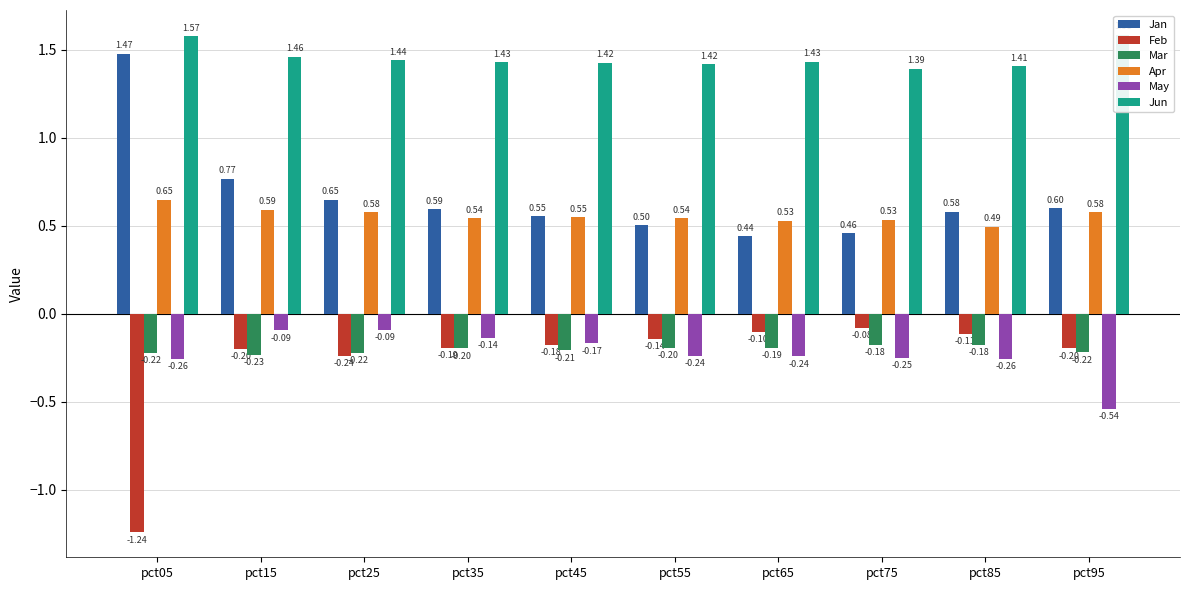

Reading right to left, list all the values displayed in this chart.

Jan: 0.6	0.6	0.5	0.4	0.5	0.6	0.6	0.6	0.8	1.5
Feb: -0.2	-0.1	-0.1	-0.1	-0.1	-0.2	-0.2	-0.2	-0.2	-1.2
Mar: -0.2	-0.2	-0.2	-0.2	-0.2	-0.2	-0.2	-0.2	-0.2	-0.2
Apr: 0.6	0.5	0.5	0.5	0.5	0.5	0.5	0.6	0.6	0.6
May: -0.5	-0.3	-0.3	-0.2	-0.2	-0.2	-0.1	-0.1	-0.1	-0.3
Jun: 1.6	1.4	1.4	1.4	1.4	1.4	1.4	1.4	1.5	1.6